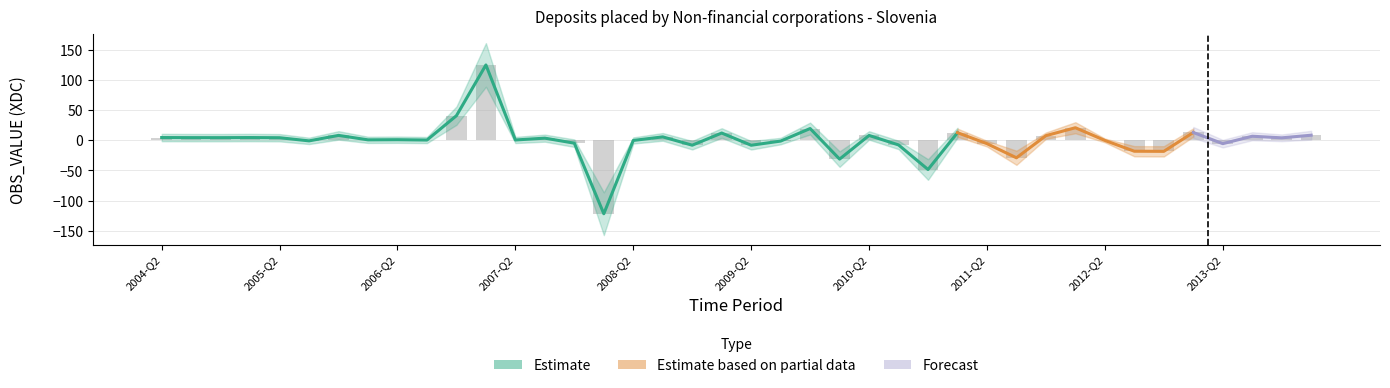

Reading right to left, extract all data points from this chart.

8.3	3.9	6.6	-5.7	12.8	-18.4	-18.2	-0.3	20.6	7.5	-29.1	-5.7	12.5	-48.5	-7.8	7.9	-31.3	19.3	-1.4	-8.3	11.9	-8.3	5.5	-0.4	-121.7	-4.9	3.4	0.4	124.6	40.6	0.3	0.8	0.6	8.0	-1.1	4.1	4.4	4.2	4.3	4.4